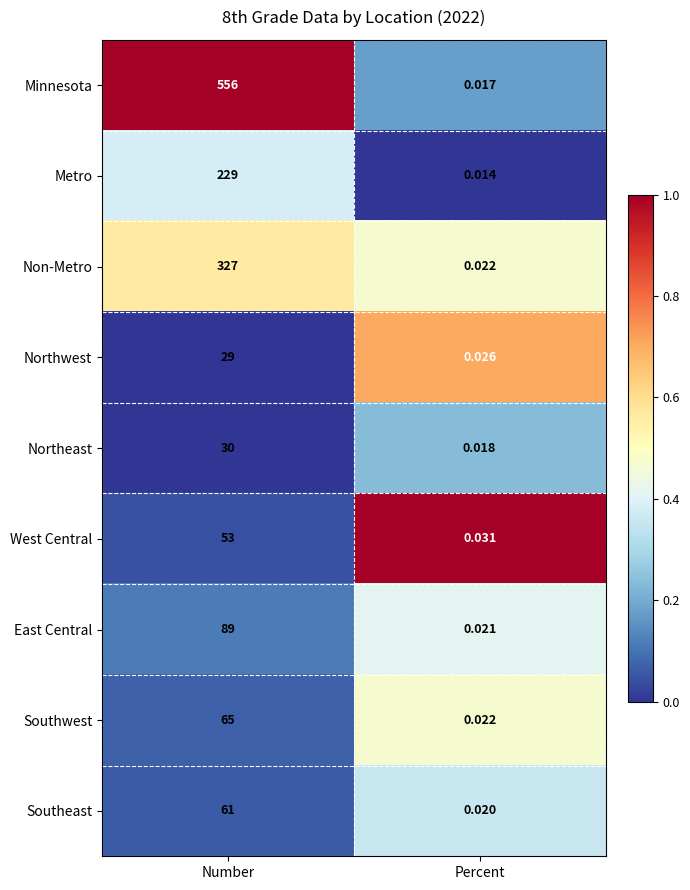

Between Number and Percent, which series saw the biggest shift?

Minnesota